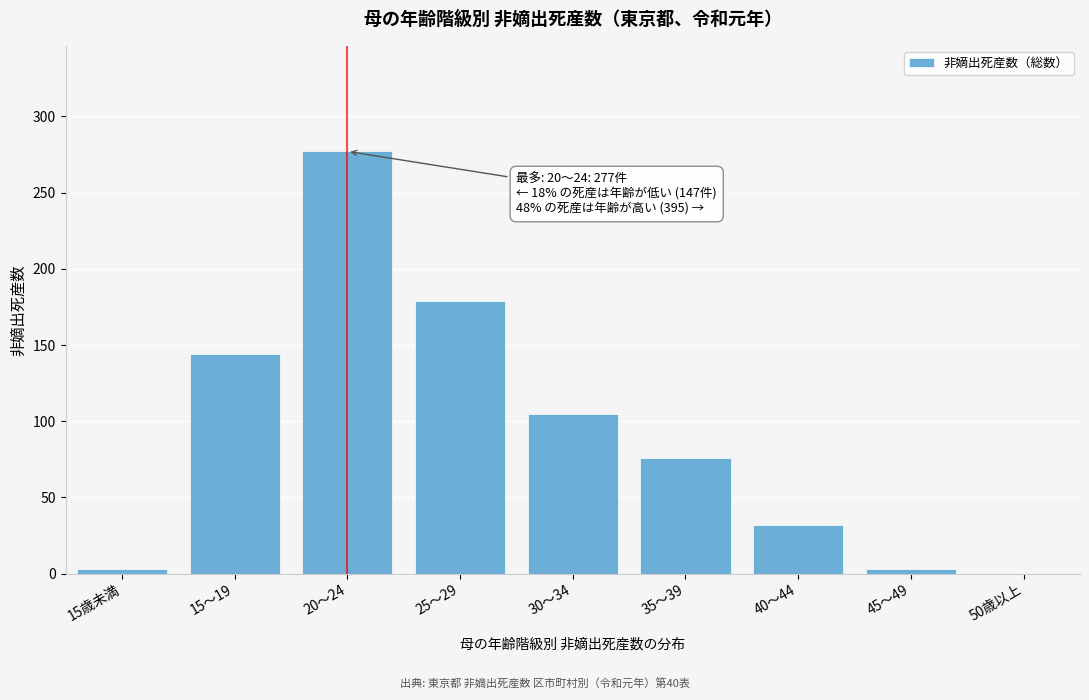

Reading left to right, extract all data points from this chart.

15歳未満=3	15～19=144	20～24=277	25～29=179	30～34=105	35～39=76	40～44=32	45～49=3	50歳以上=0